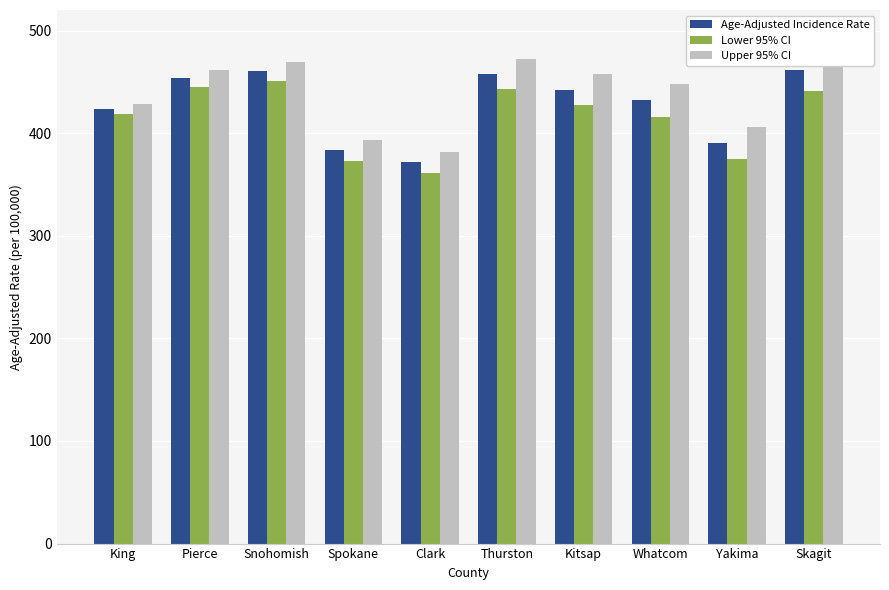

Where does the Age-Adjusted Incidence Rate series first go above 442?

Pierce